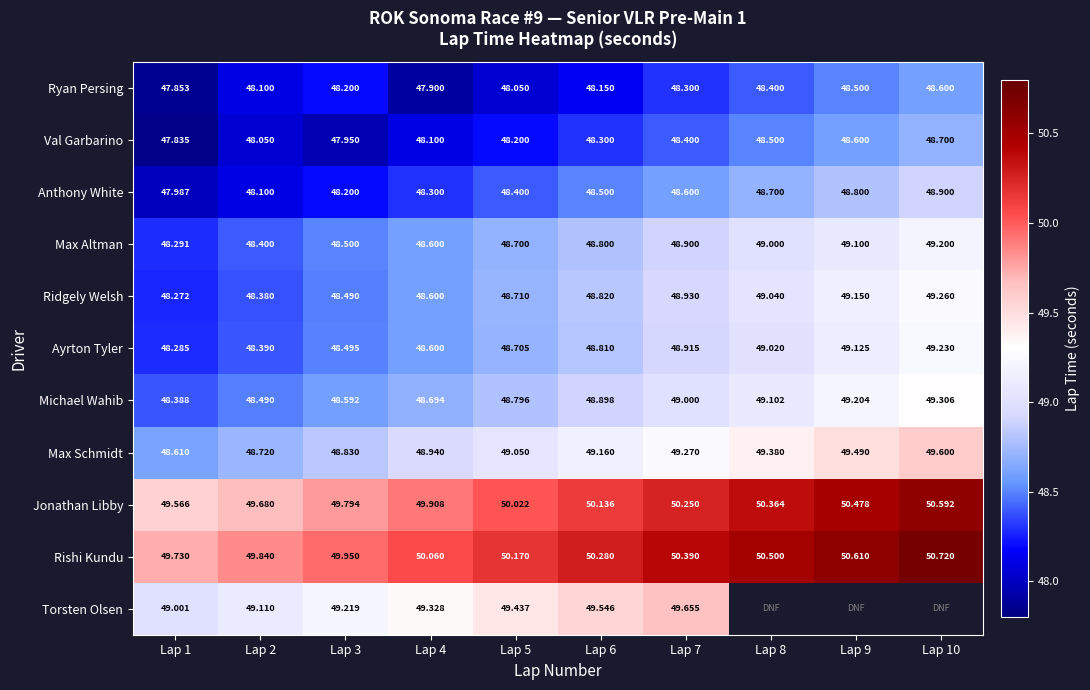

Is the value of Max Schmidt at Lap 7 greater than the value of Ayrton Tyler at Lap 6?

Yes